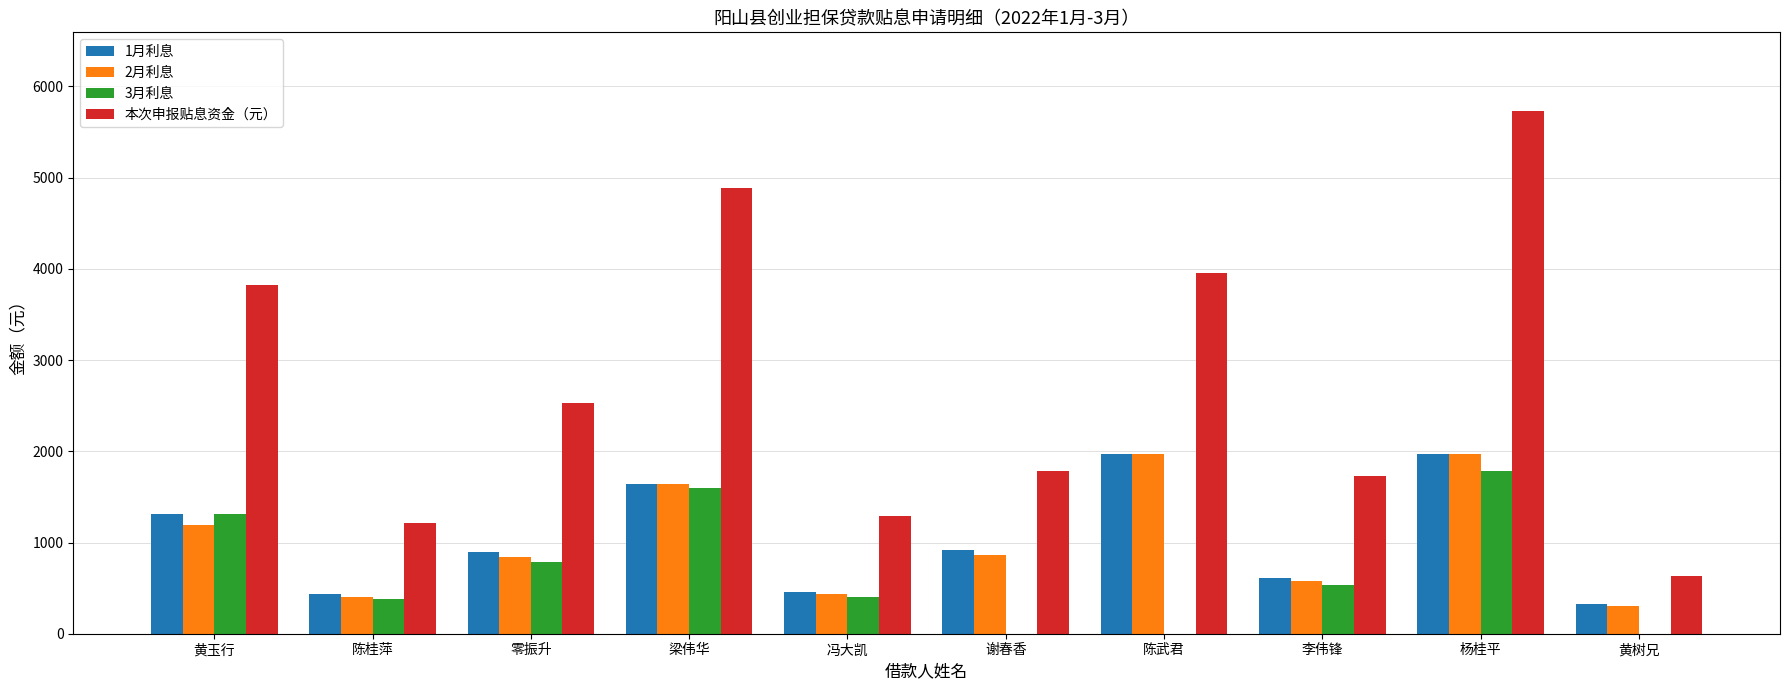

Which series changed the most between 零振升 and 黄树兄?

本次申报贴息资金（元）